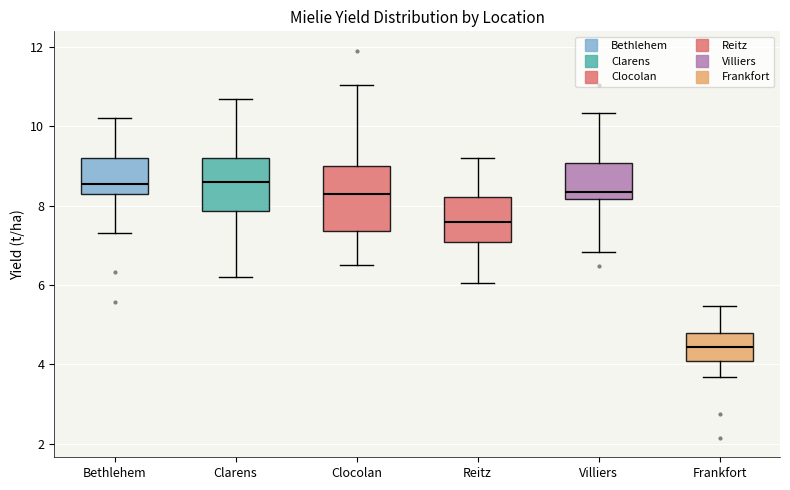

Which box's median line is the lowest?

Frankfort